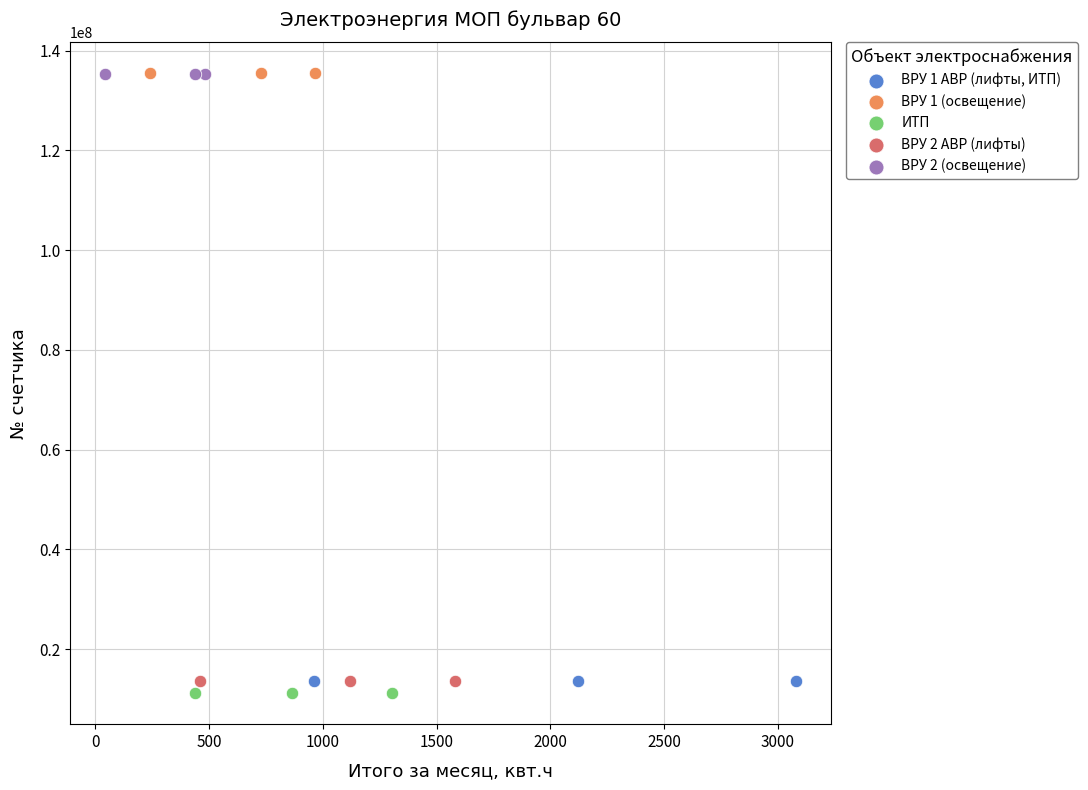

What are all the series names shown in the legend?

ВРУ 1 АВР (лифты, ИТП), ВРУ 1 (освещение), ИТП, ВРУ 2 АВР (лифты), ВРУ 2 (освещение)